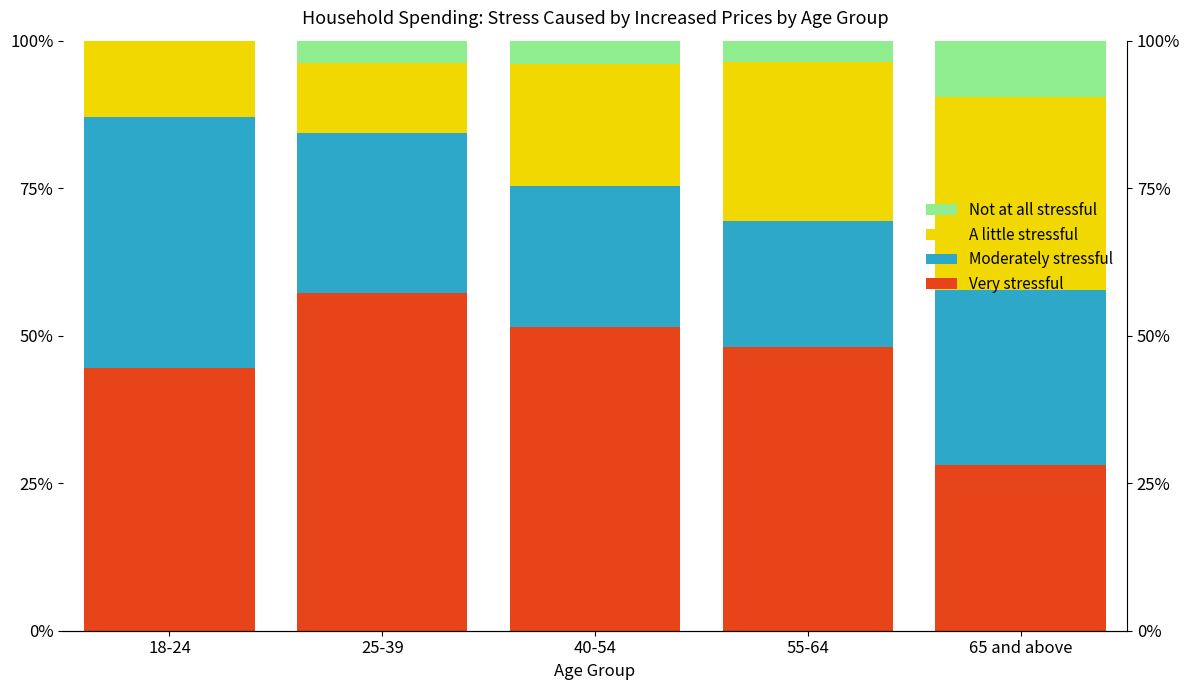

Which series changed the most between 25-39 and 65 and above?

Very stressful